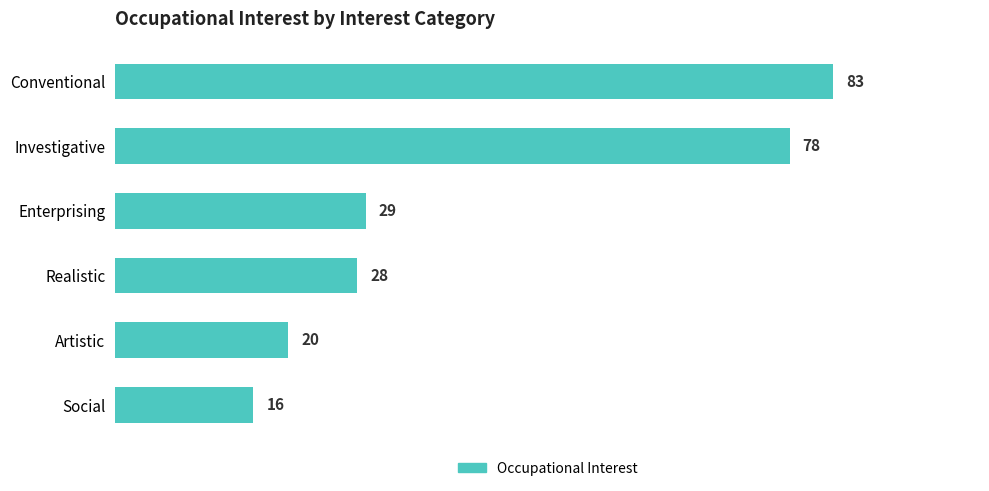

Are the bars grouped side by side (vs. stacked)?

No